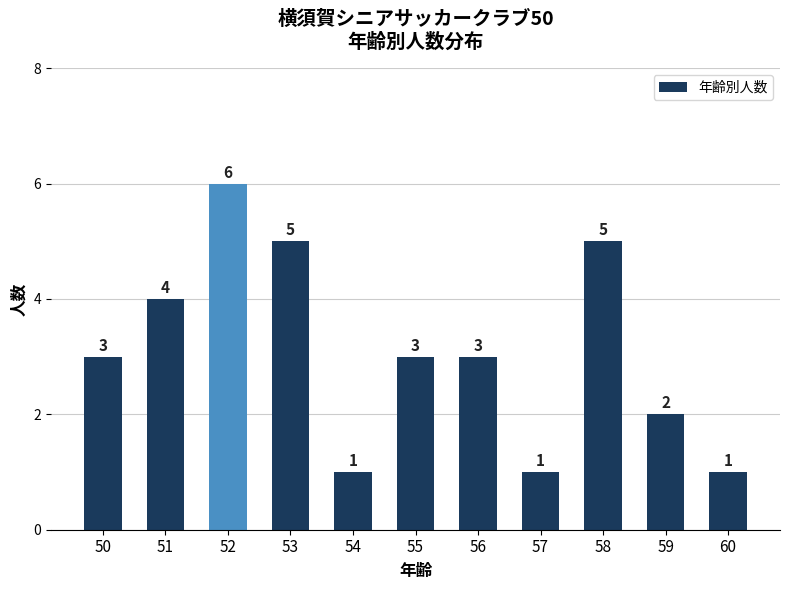

Reading right to left, list all the values displayed in this chart.

60=1	59=2	58=5	57=1	56=3	55=3	54=1	53=5	52=6	51=4	50=3